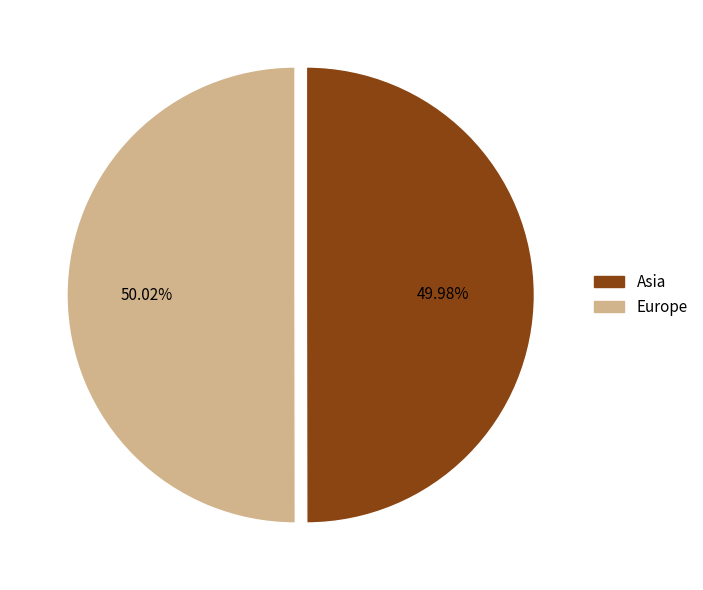

What percentage is NOT represented by Europe?

50.0%